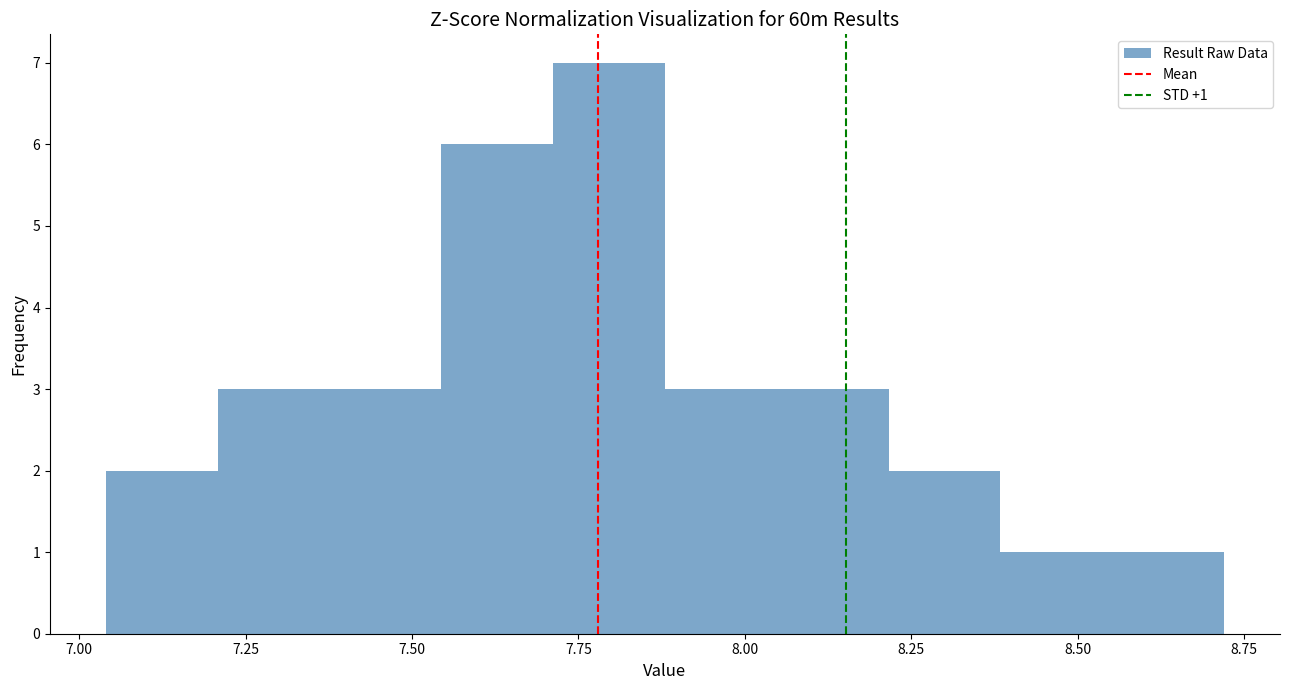

Around what value on the x-axis is the tallest bar? Give the approximate position of its centre, as read against the axis.

7.80